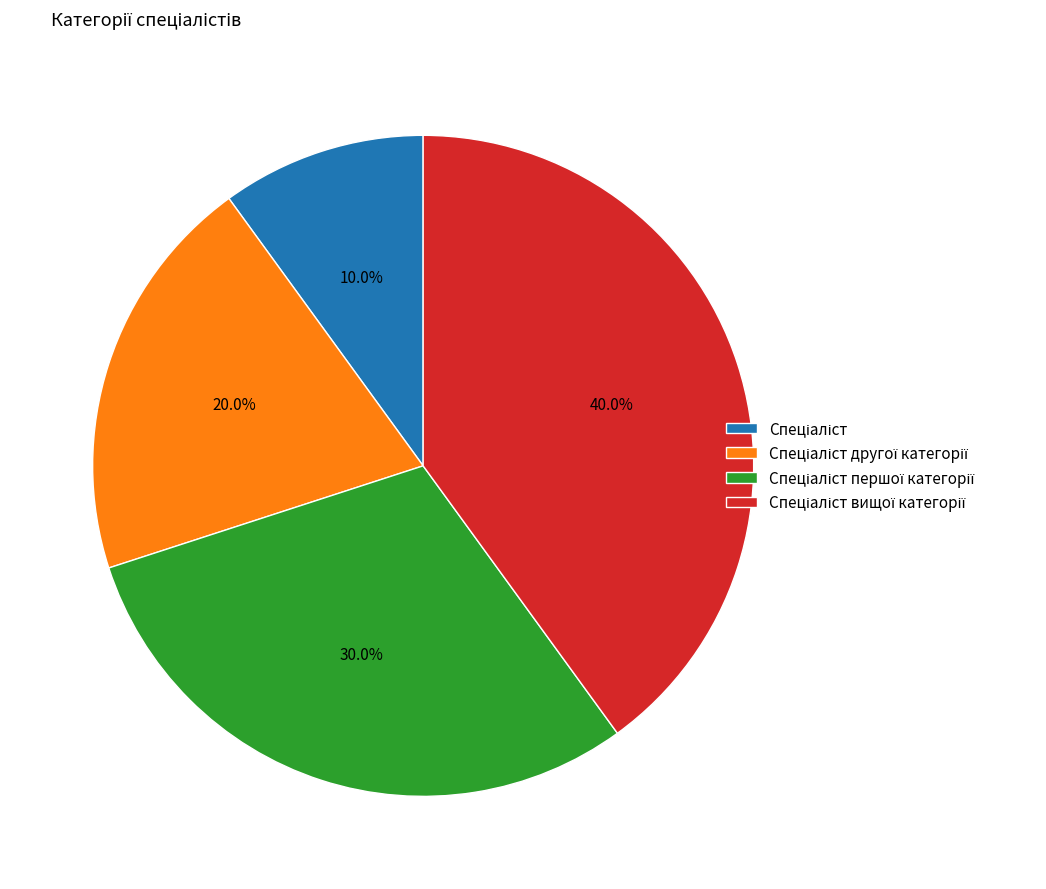

Does any single category account for the majority?

No